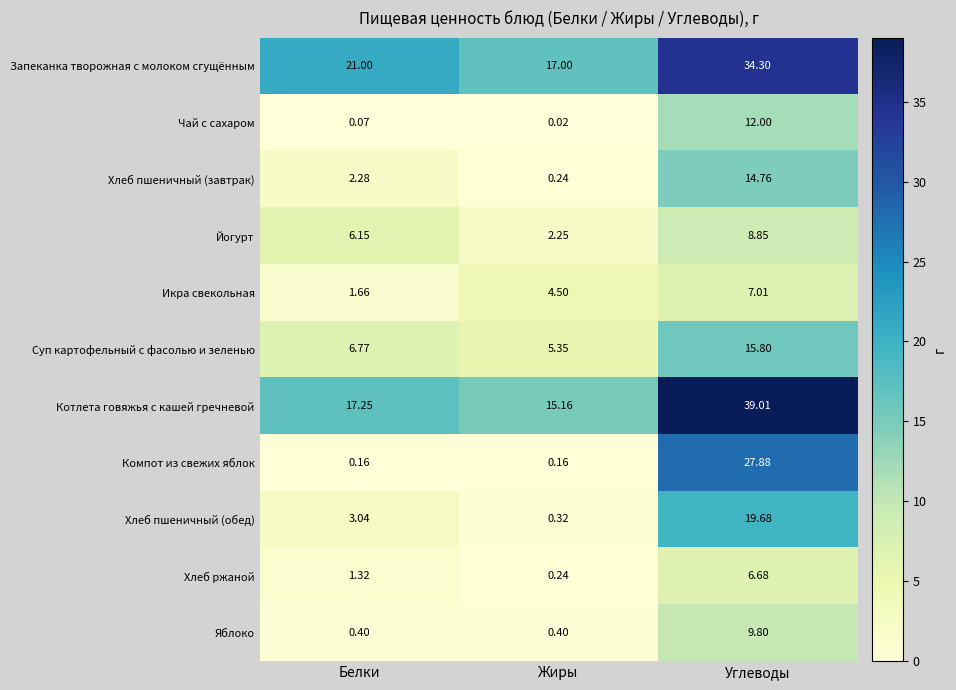

Which series has the largest range (max minus min)?

Компот из свежих яблок